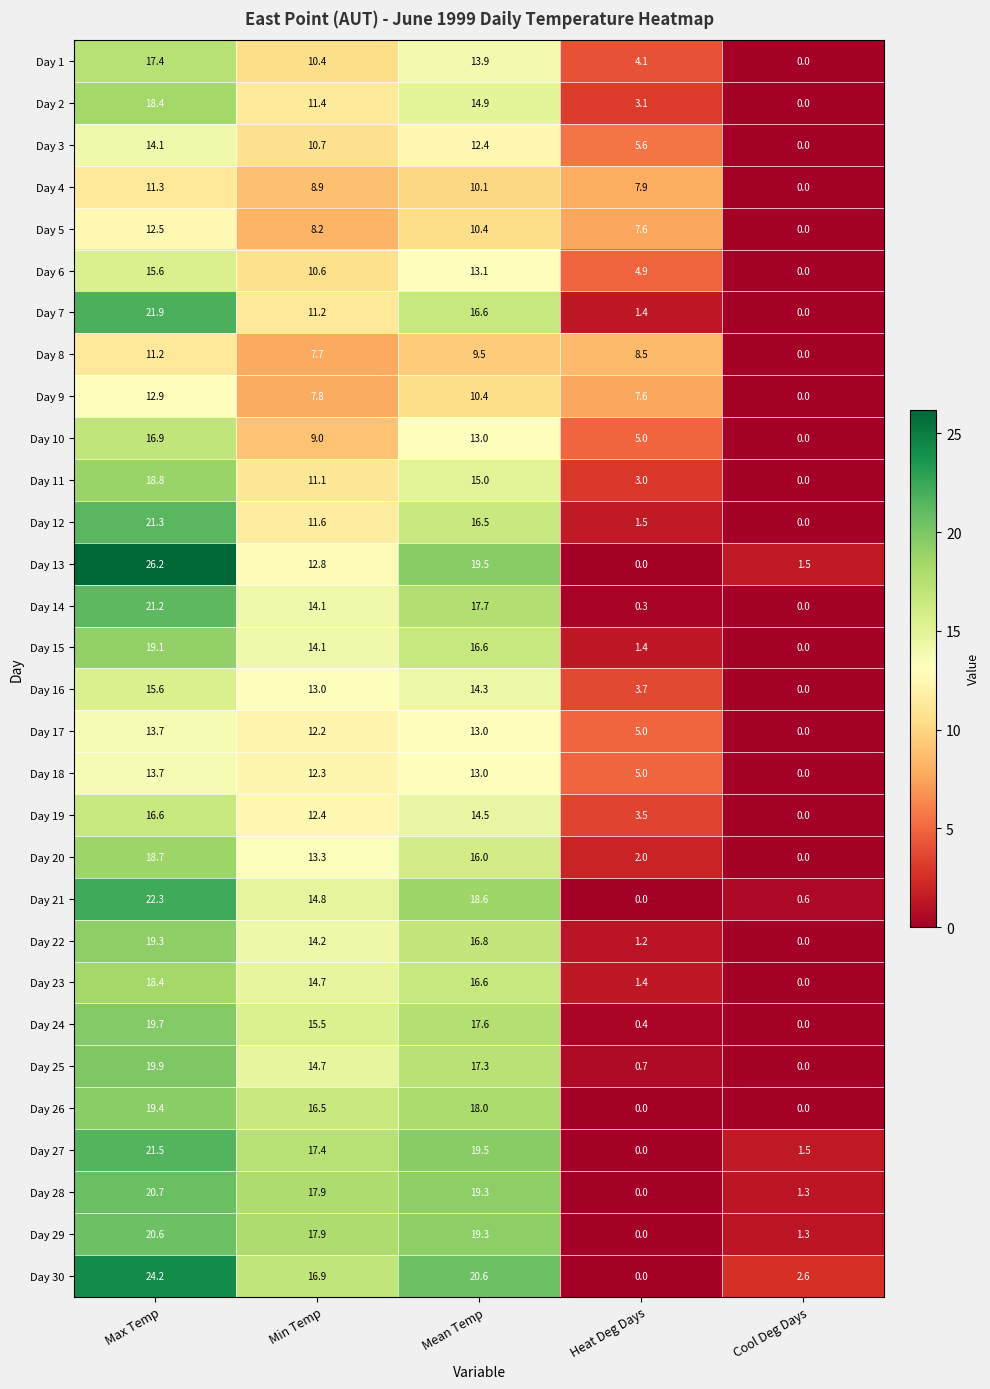

At which category does the chart reach its peak across all series?

Max Temp